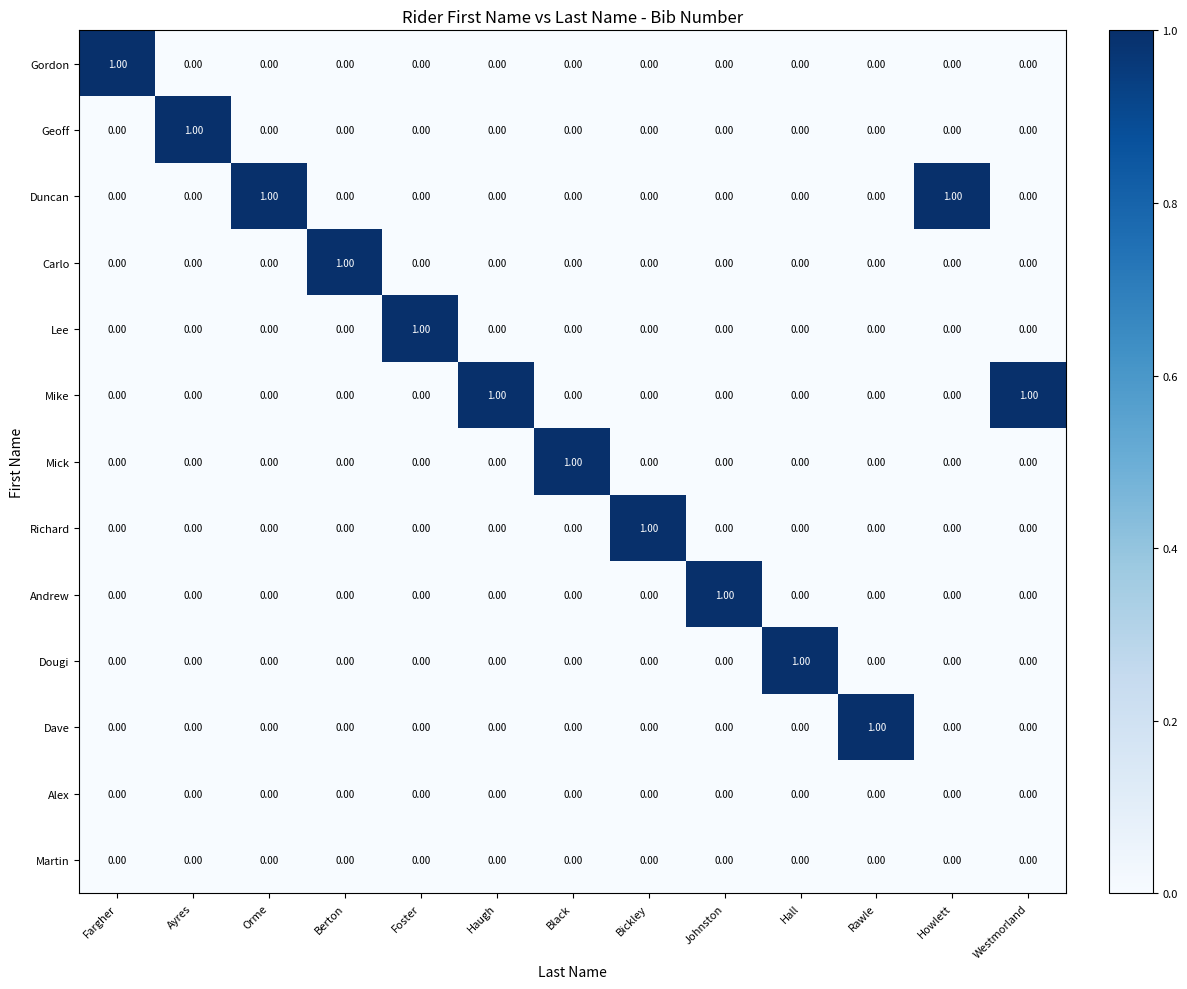

Is the value of Mick at Black greater than the value of Andrew at Haugh?

Yes